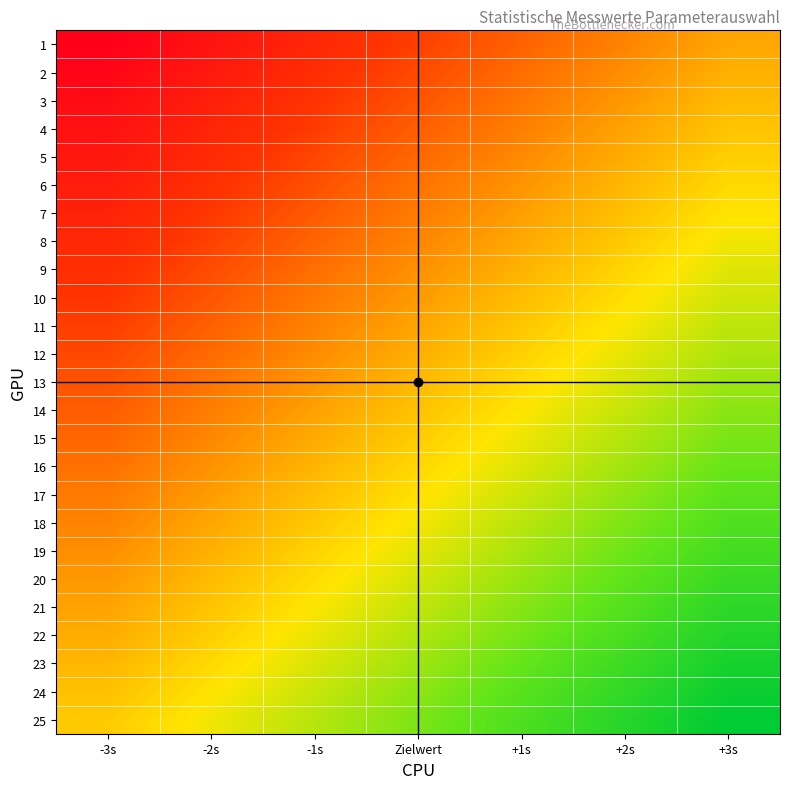

At which category is the sum across all series the highest?

-3s